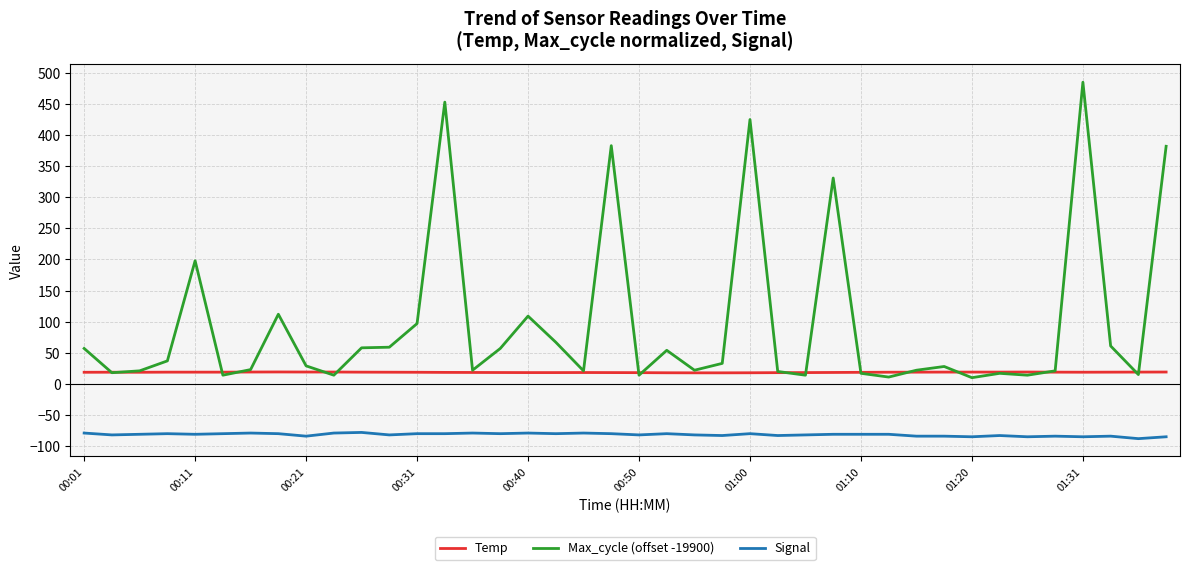

Which series has the largest total across all categories?

Max_cycle (offset -19900)